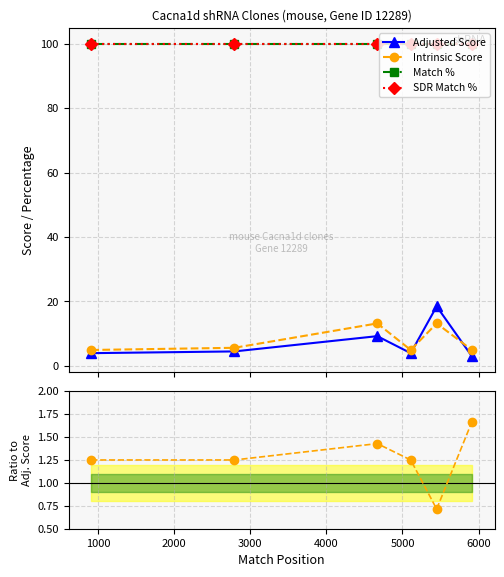

Which has a higher value, 4000 or 5000?

4000